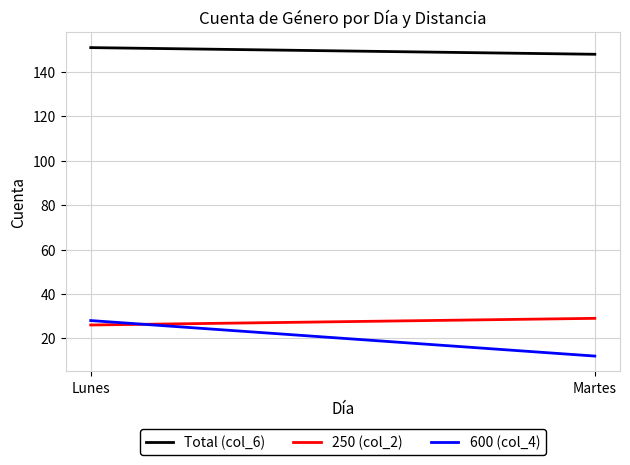

What is the sum of all Total (col_6) values?

299